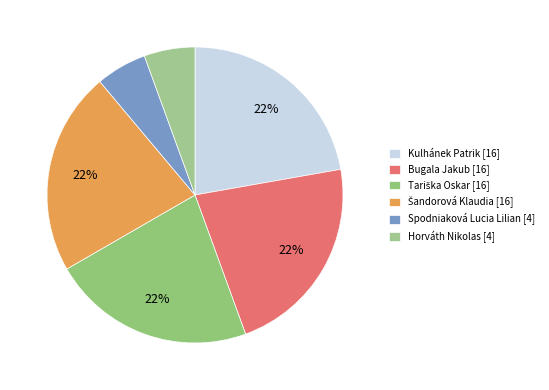

Which category has the biggest portion of the pie?

Kulhánek Patrik